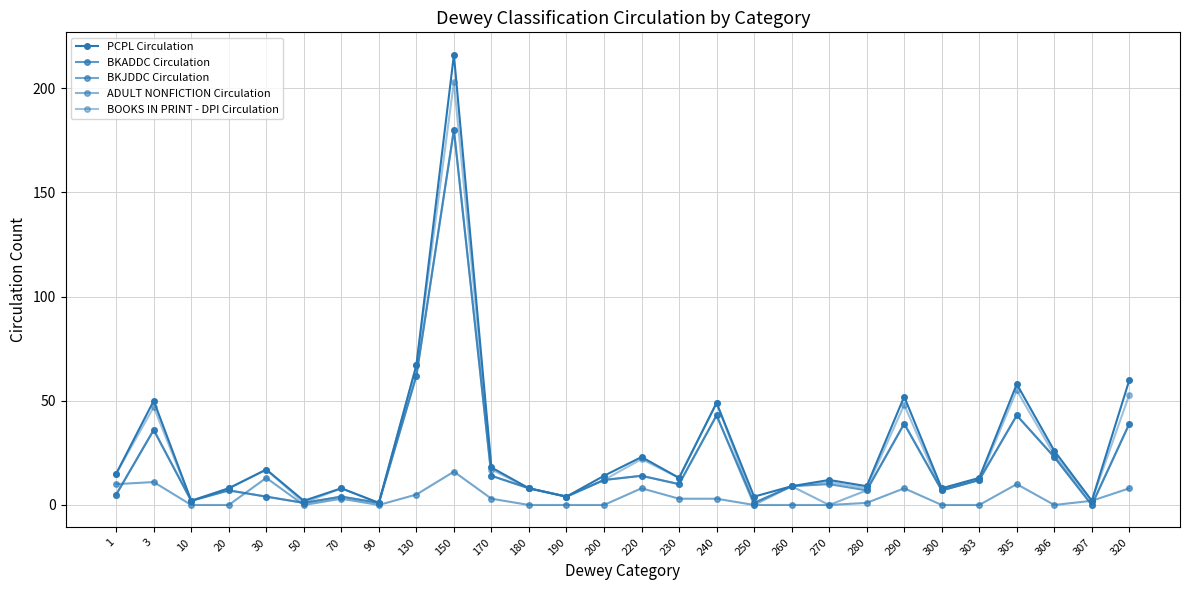

At which label does PCPL Circulation first exceed 13?

1